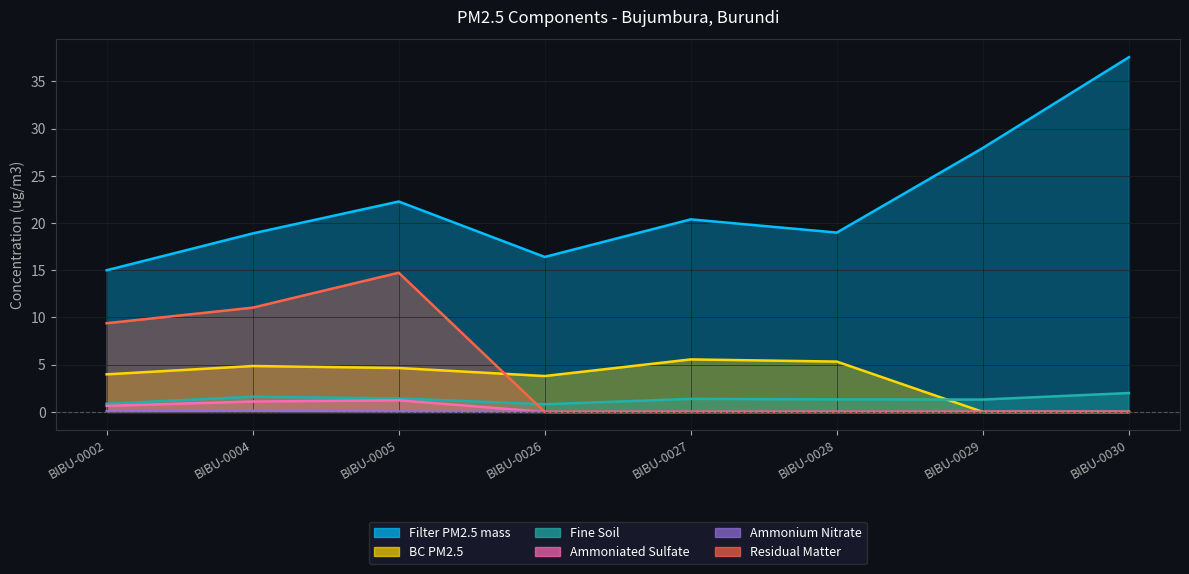

Rank the series by their maximum value, from lowest to highest.

Ammonium Nitrate, Ammoniated Sulfate, Fine Soil, BC PM2.5, Residual Matter, Filter PM2.5 mass